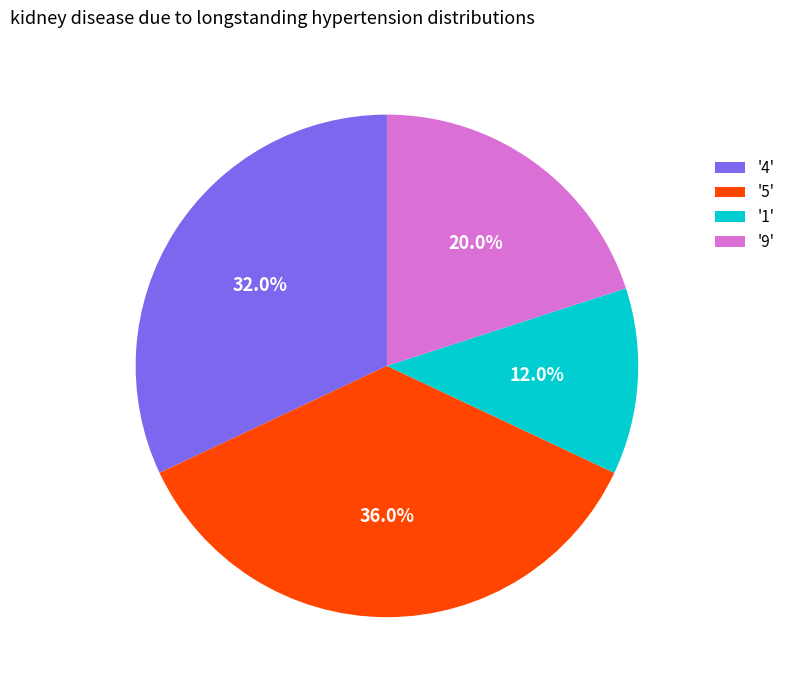

Is '4' the majority of the pie?

No